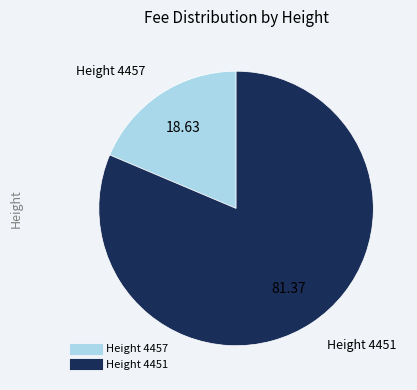

Is there a majority slice in this chart?

Yes